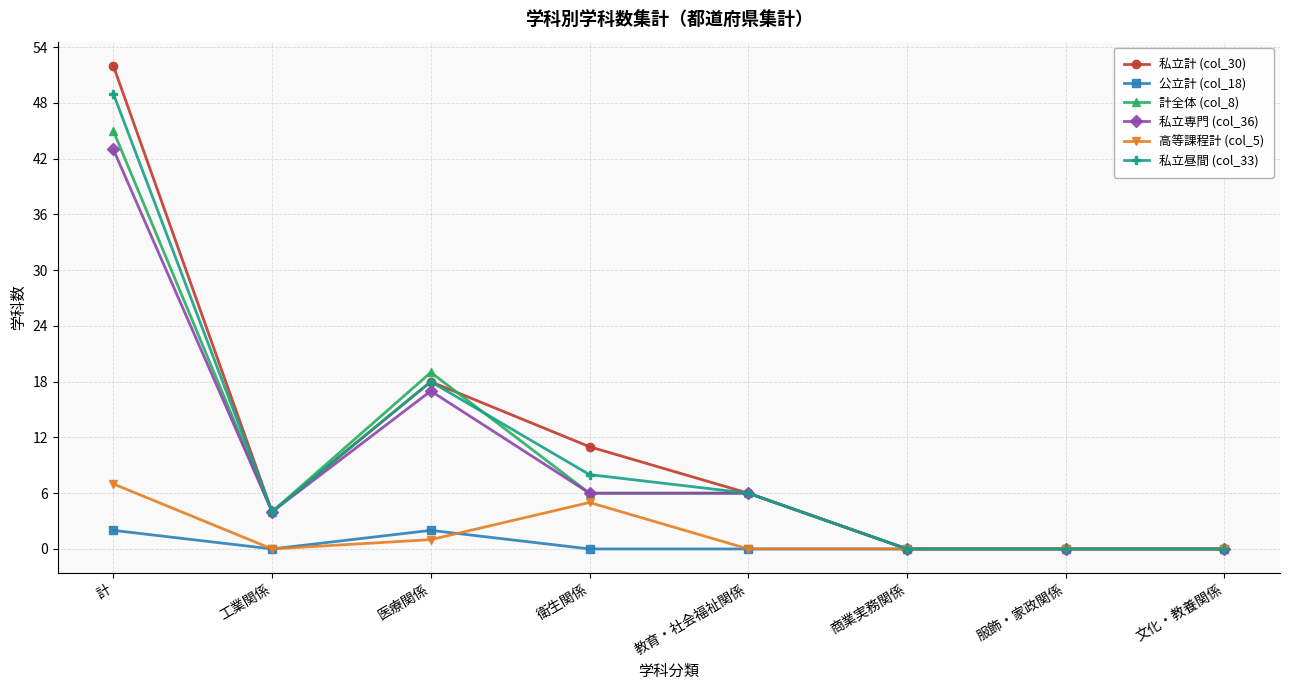

True or false: 高等課程計 (col_5) has more than 2 interior local peaks.

False